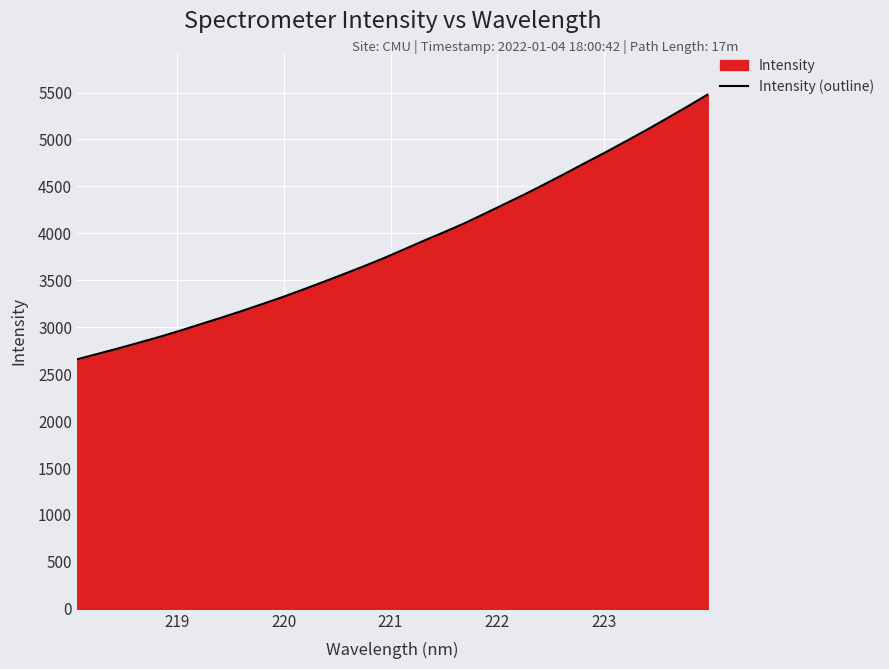

Reading right to left, list all the values displayed in this chart.

5482.7	5354.8	5229.4	5106.1	4987.3	4869.6	4756.4	4641.4	4528.9	4418.4	4313.9	4208.7	4105.6	4011.4	3919.7	3824.8	3731.0	3643.0	3558.6	3475.3	3393.7	3314.6	3240.0	3166.5	3096.3	3027.8	2959.1	2894.2	2833.1	2772.7	2715.1	2658.1